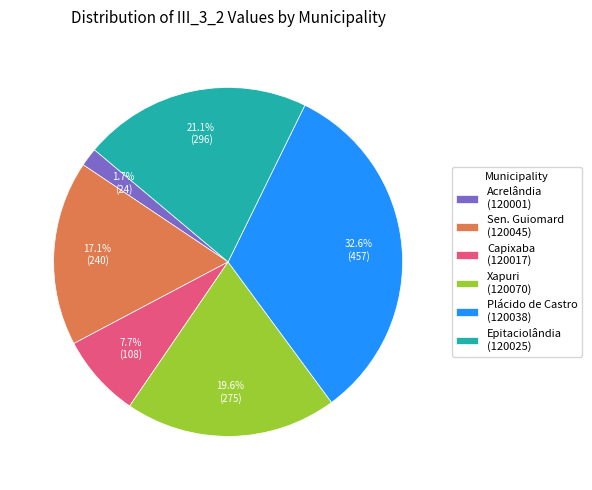

Between Epitaciolândia (120025) and Sen. Guiomard (120045), which is larger?

Epitaciolândia (120025)